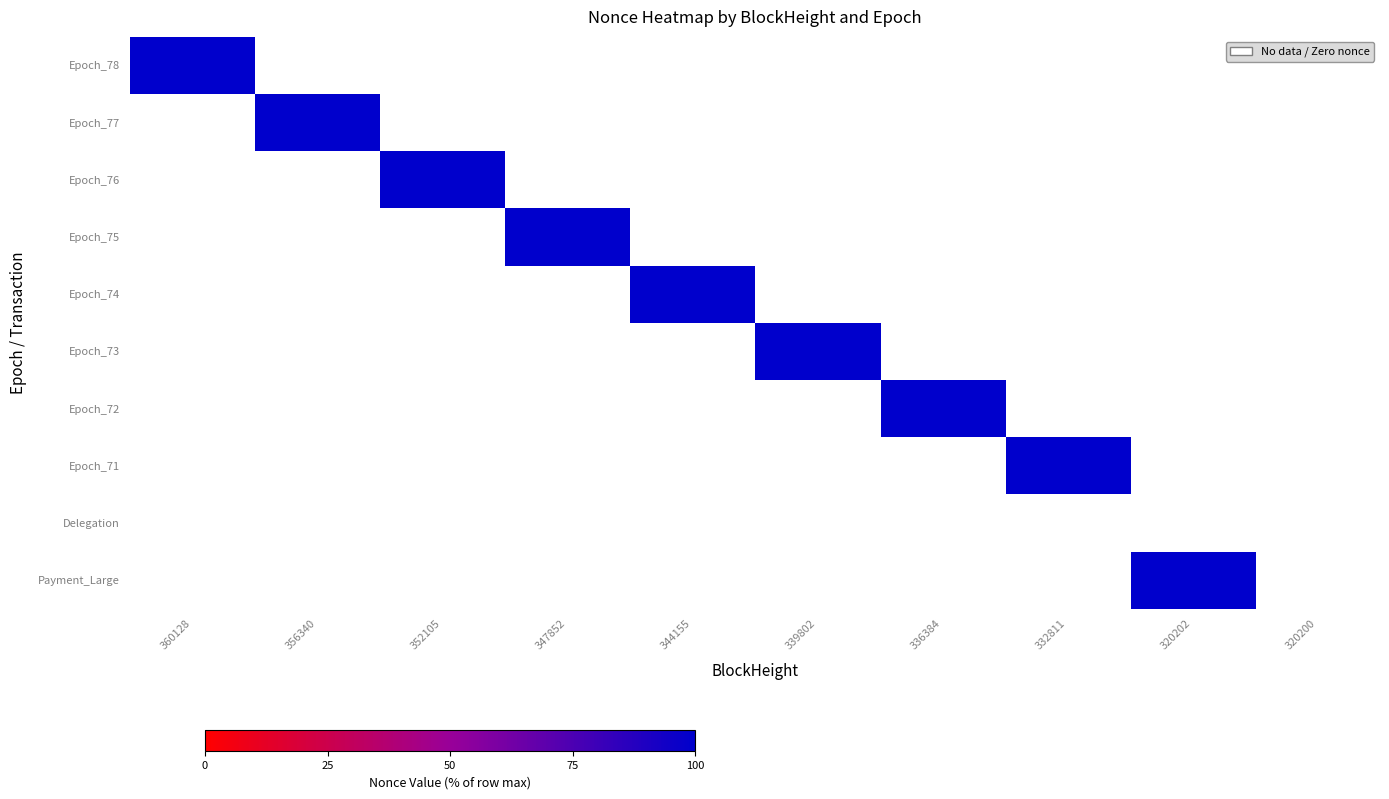

Reading left to right, what are all the values shown in this chart?

Epoch_78: 360128=100	356340=0	352105=0	347852=0	344155=0	339802=0	336384=0	332811=0	320202=0	320200=0
Epoch_77: 360128=0	356340=100	352105=0	347852=0	344155=0	339802=0	336384=0	332811=0	320202=0	320200=0
Epoch_76: 360128=0	356340=0	352105=100	347852=0	344155=0	339802=0	336384=0	332811=0	320202=0	320200=0
Epoch_75: 360128=0	356340=0	352105=0	347852=100	344155=0	339802=0	336384=0	332811=0	320202=0	320200=0
Epoch_74: 360128=0	356340=0	352105=0	347852=0	344155=100	339802=0	336384=0	332811=0	320202=0	320200=0
Epoch_73: 360128=0	356340=0	352105=0	347852=0	344155=0	339802=100	336384=0	332811=0	320202=0	320200=0
Epoch_72: 360128=0	356340=0	352105=0	347852=0	344155=0	339802=0	336384=100	332811=0	320202=0	320200=0
Epoch_71: 360128=0	356340=0	352105=0	347852=0	344155=0	339802=0	336384=0	332811=100	320202=0	320200=0
Delegation: 360128=0	356340=0	352105=0	347852=0	344155=0	339802=0	336384=0	332811=0	320202=0	320200=0
Payment_Large: 360128=0	356340=0	352105=0	347852=0	344155=0	339802=0	336384=0	332811=0	320202=100	320200=0